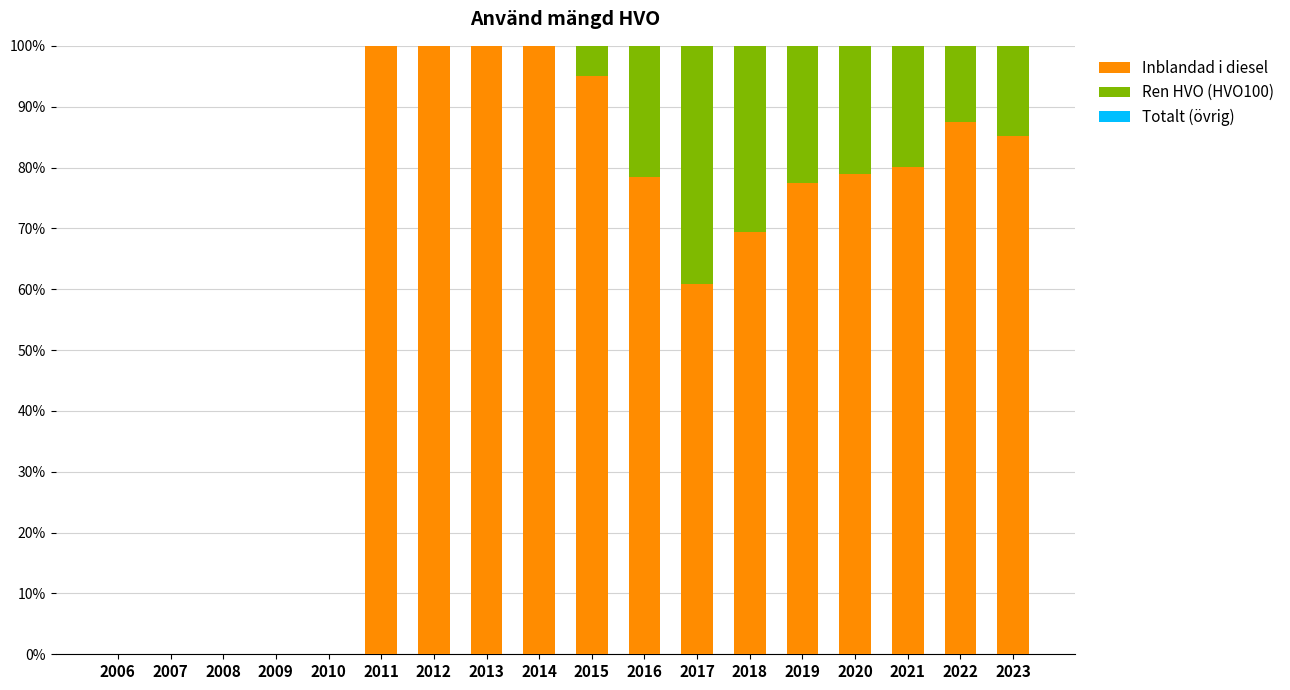

Where is Inblandad i diesel nearest to the value 50?

2017